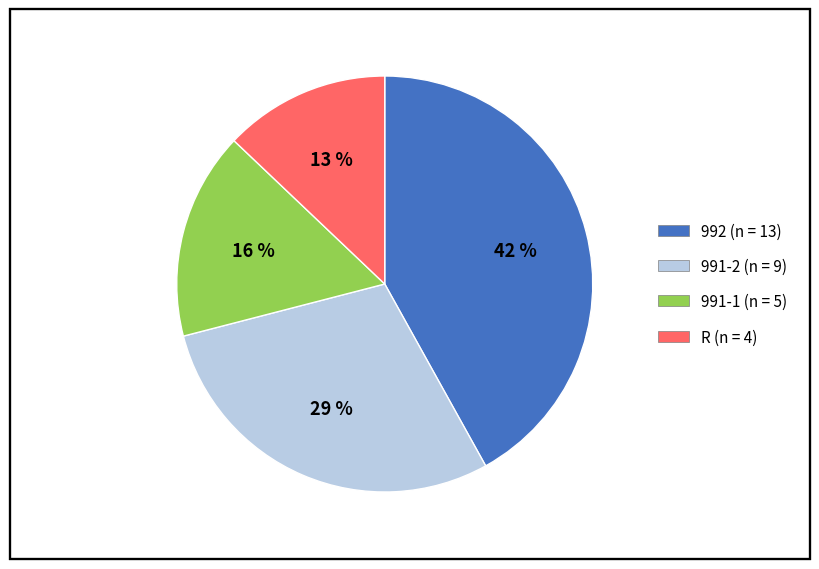

How many segments does this pie chart have?

4